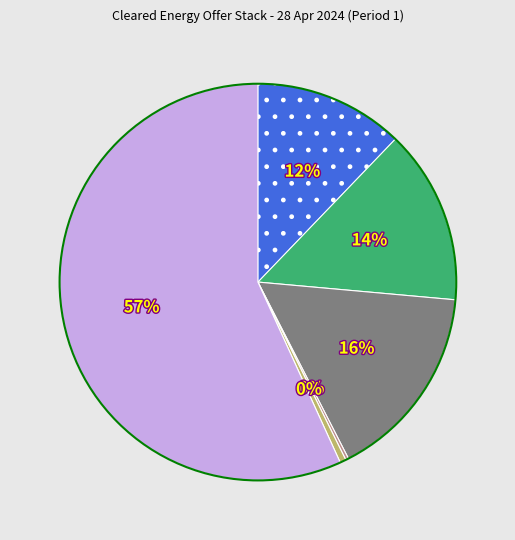

Is there a majority slice in this chart?

Yes